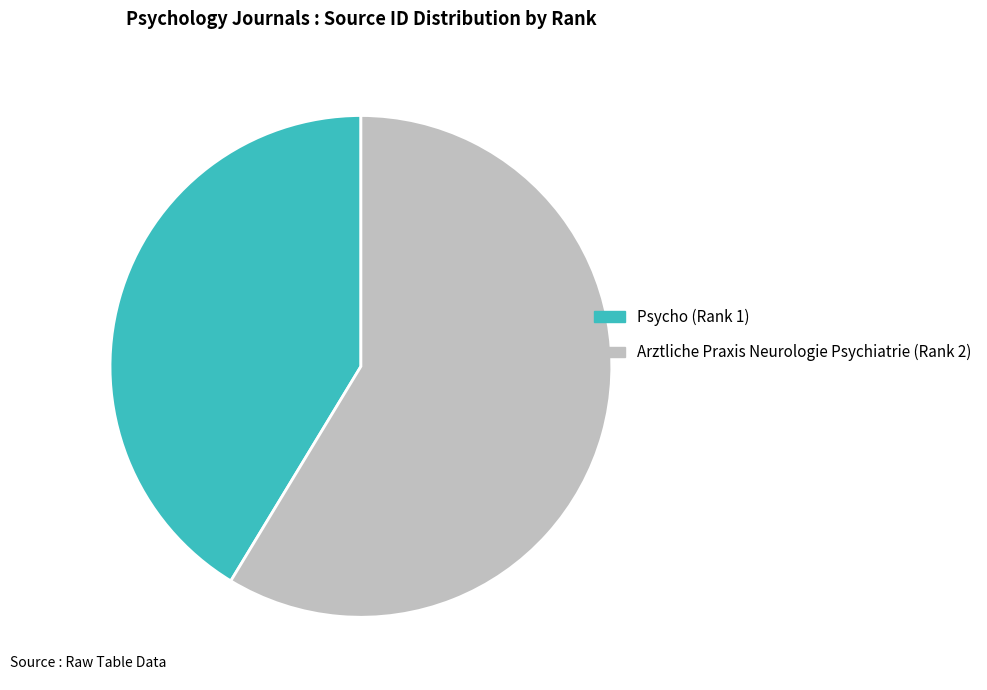

Rank the categories by value from highest to lowest.

Arztliche Praxis Neurologie Psychiatrie (Rank 2), Psycho (Rank 1)